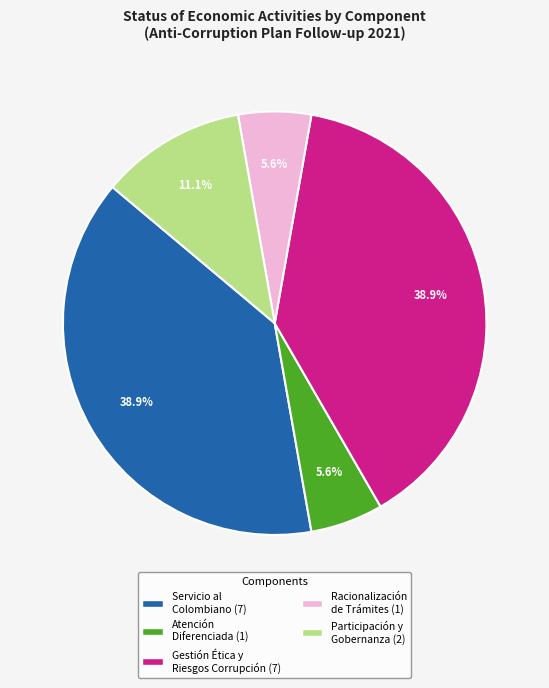

Is there a majority slice in this chart?

No